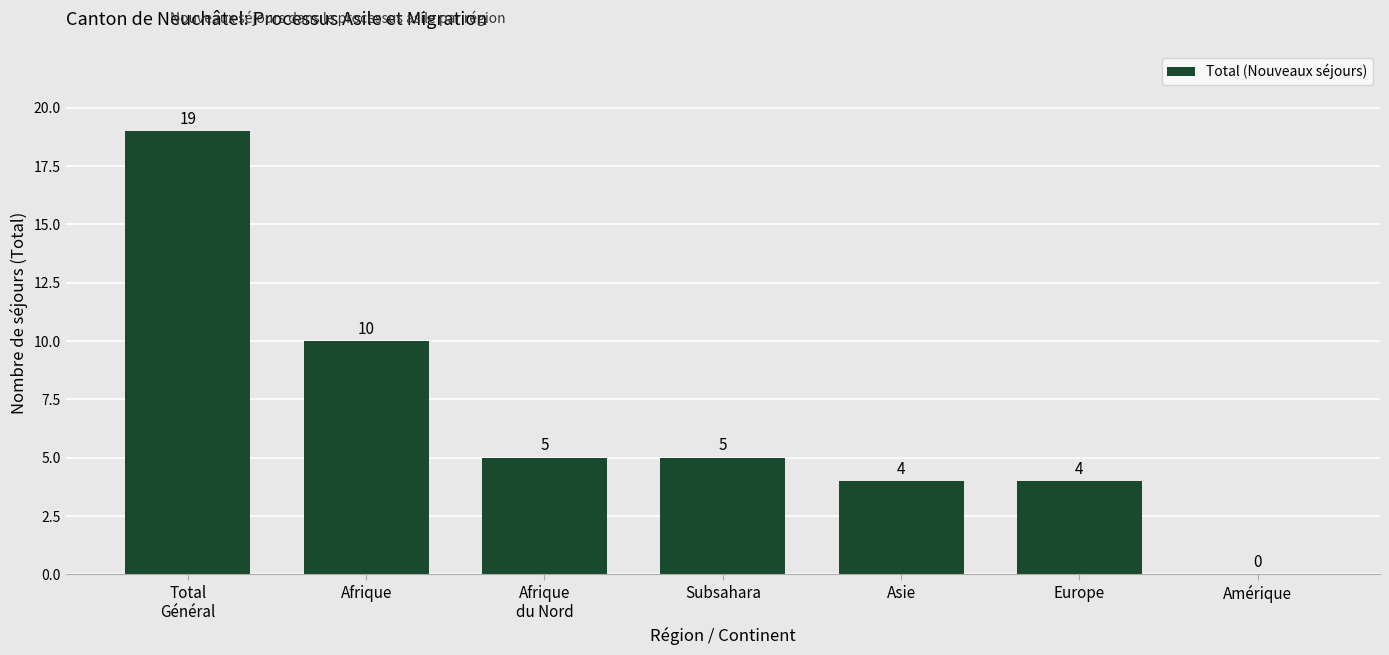

How many positive values are there?

6